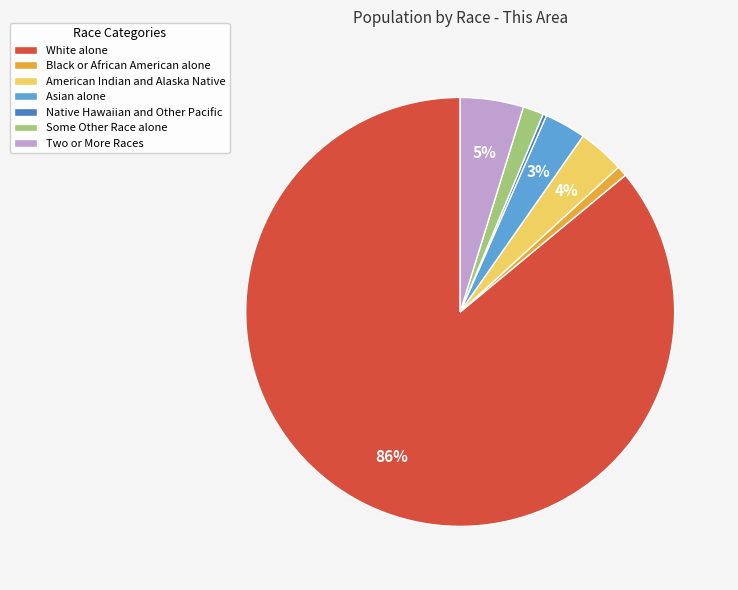

Which category has the biggest portion of the pie?

White alone